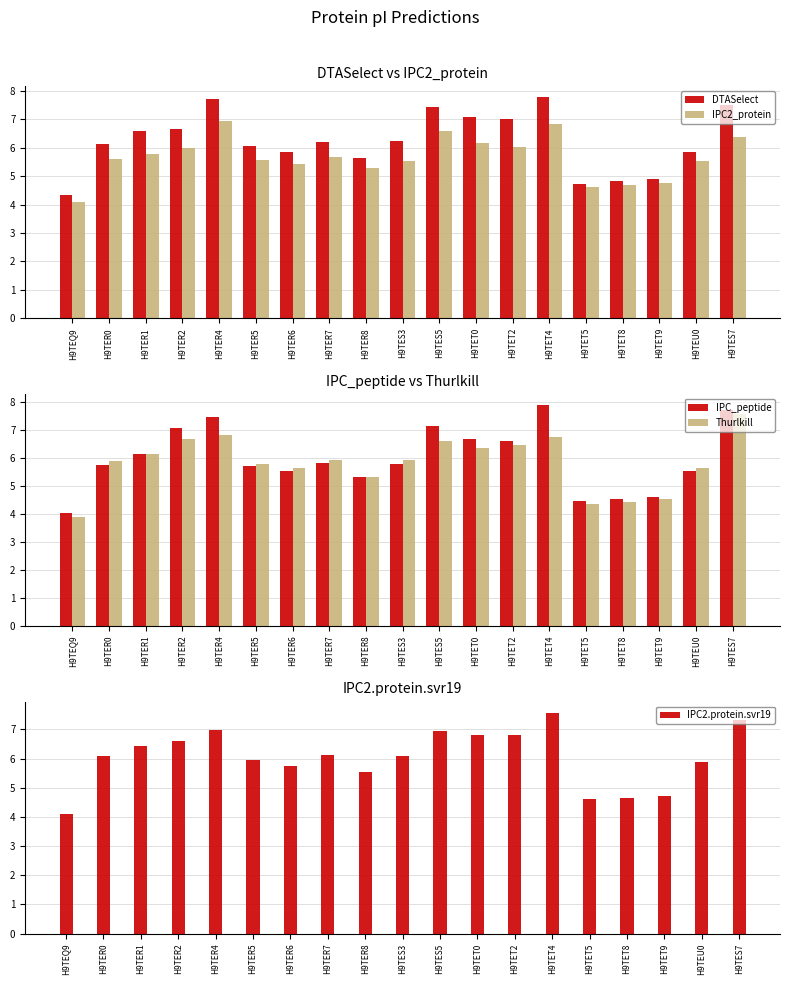

The Thurlkill series shows 3.0 at H9TER6. True or false?

False